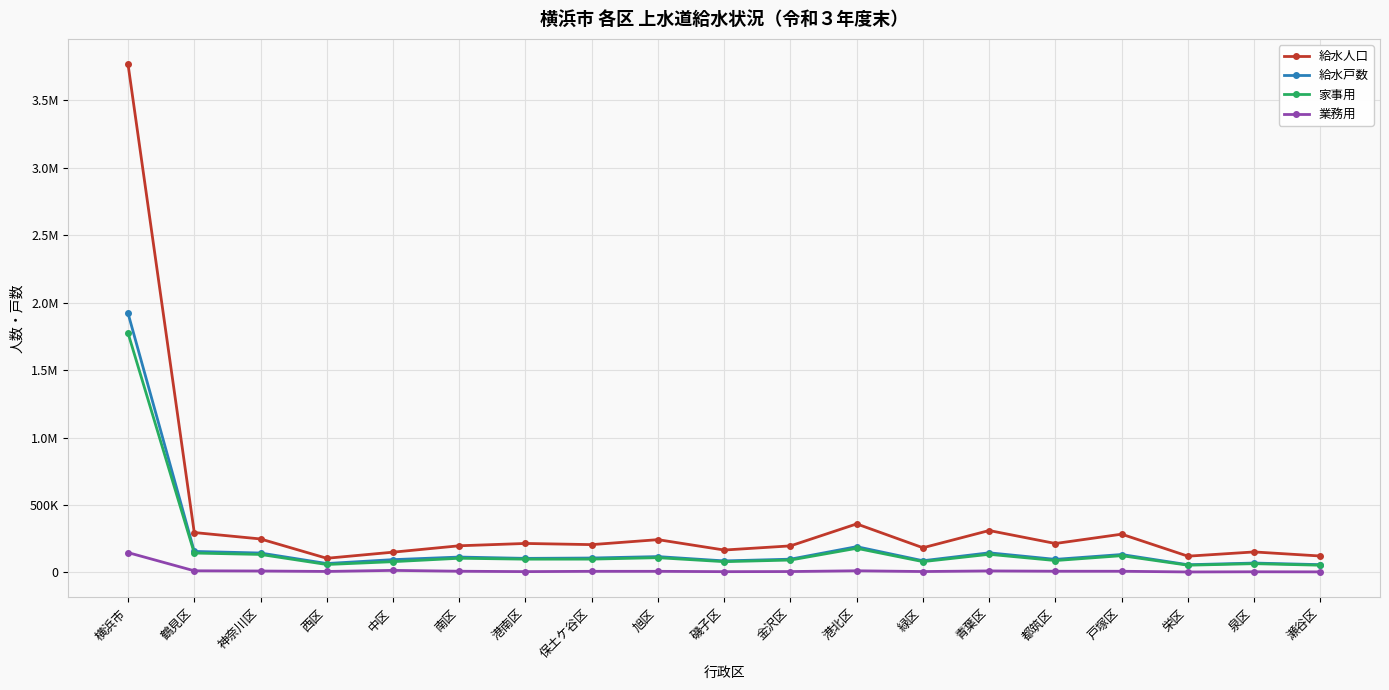

Which category has the highest value across all series?

横浜市